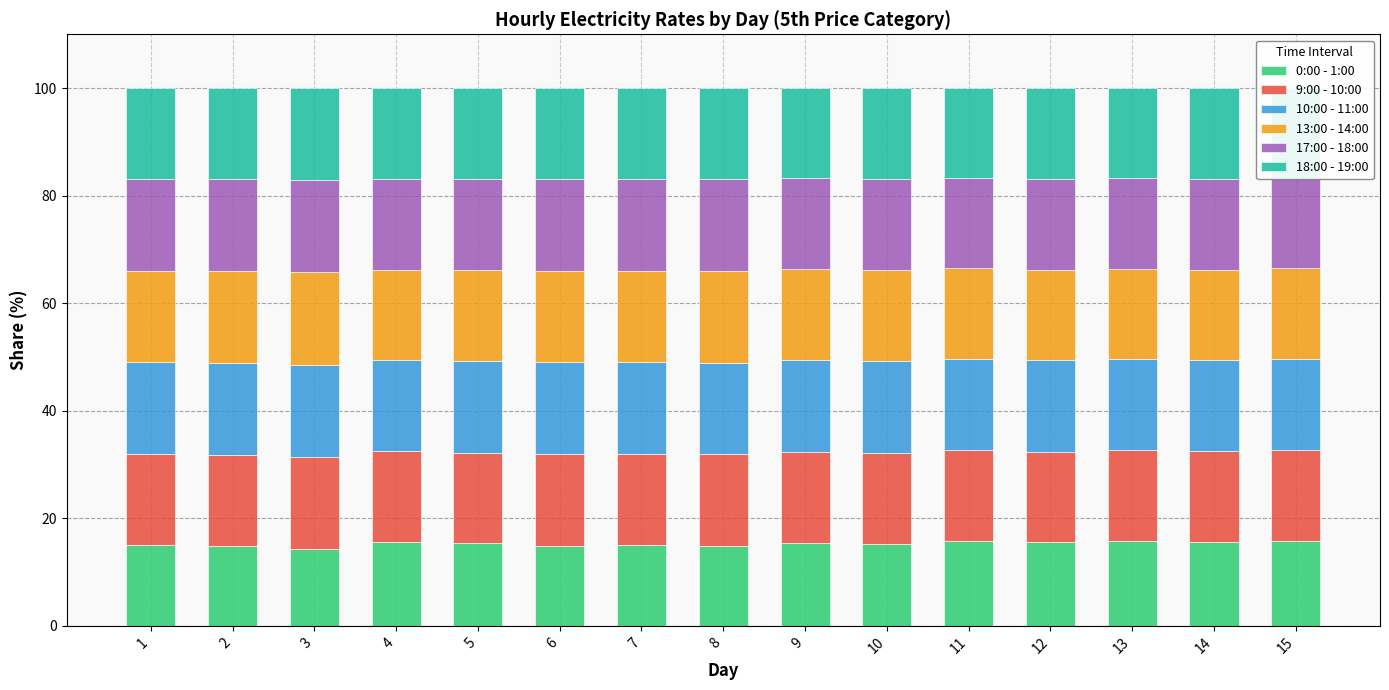

What is the highest value of the 17:00 - 18:00 series?

17.1